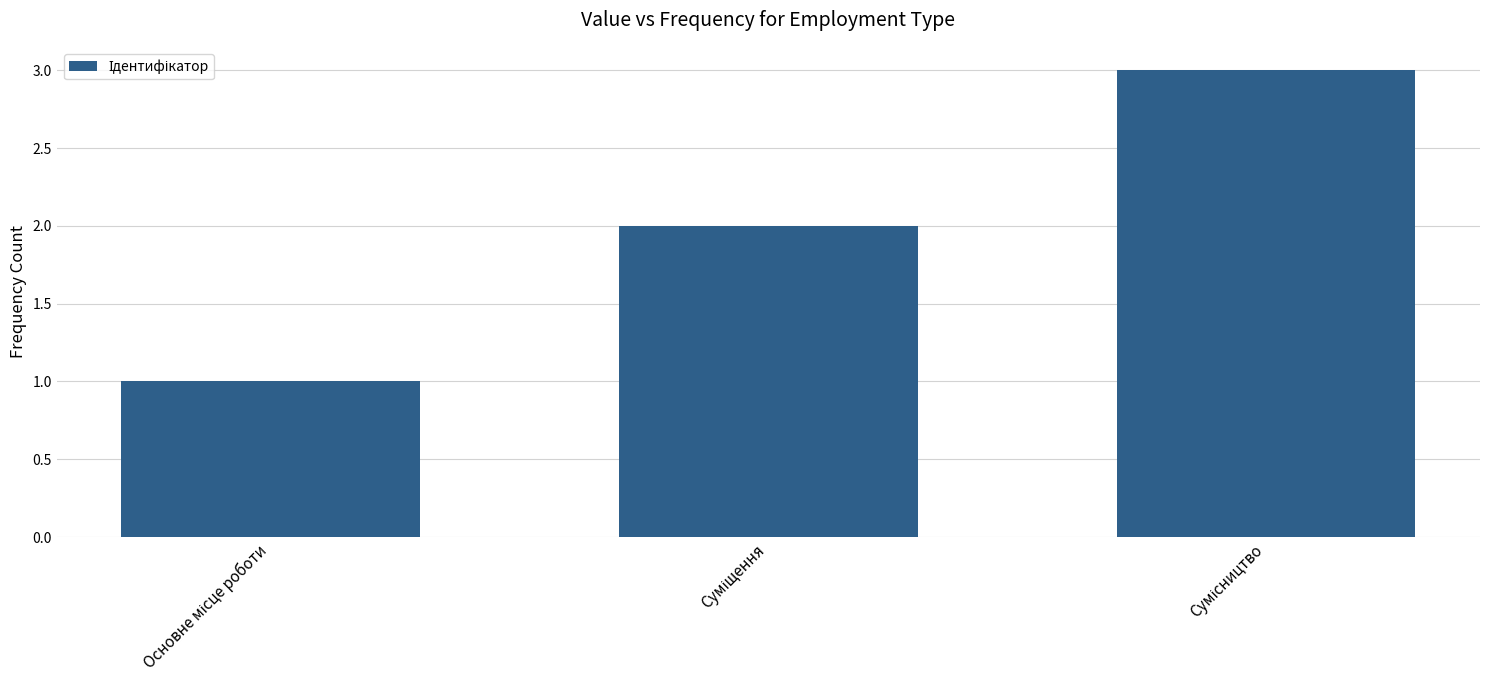

What is the smallest value displayed?

1